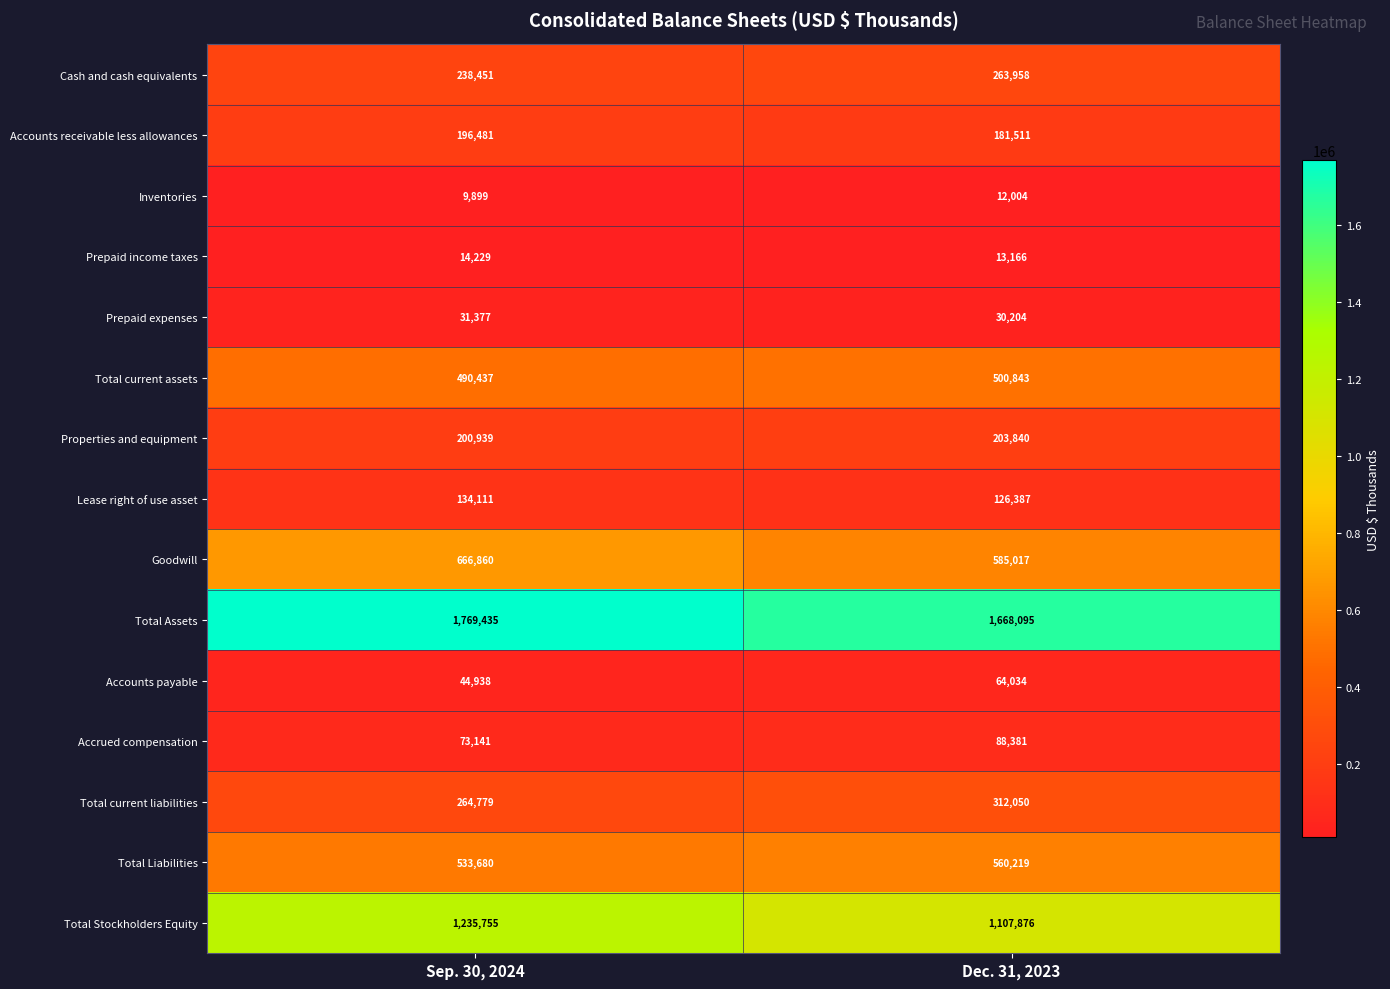

Between Sep. 30, 2024 and Dec. 31, 2023, which series saw the biggest shift?

Total Stockholders Equity